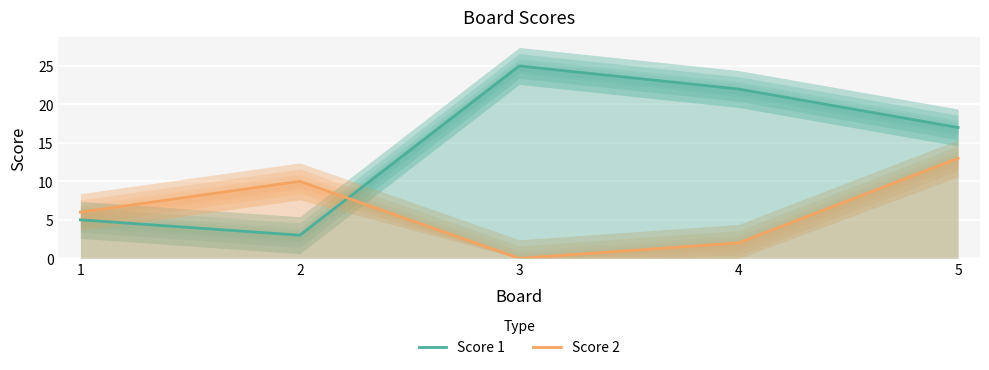

True or false: Score 1 and Score 2 cross at least once.

True